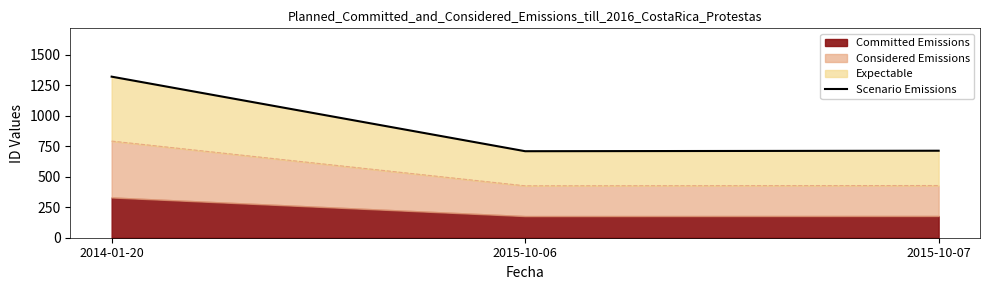

Rank the categories by value from lowest to highest.

2015-10-06, 2015-10-07, 2014-01-20